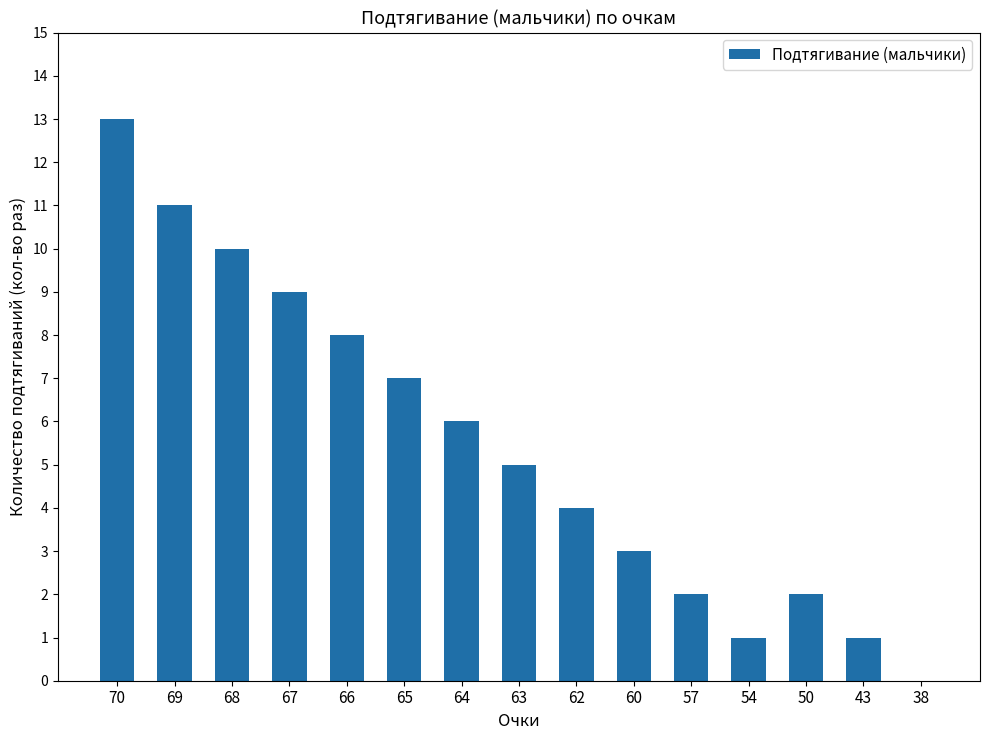

What is the sum of all values?

82